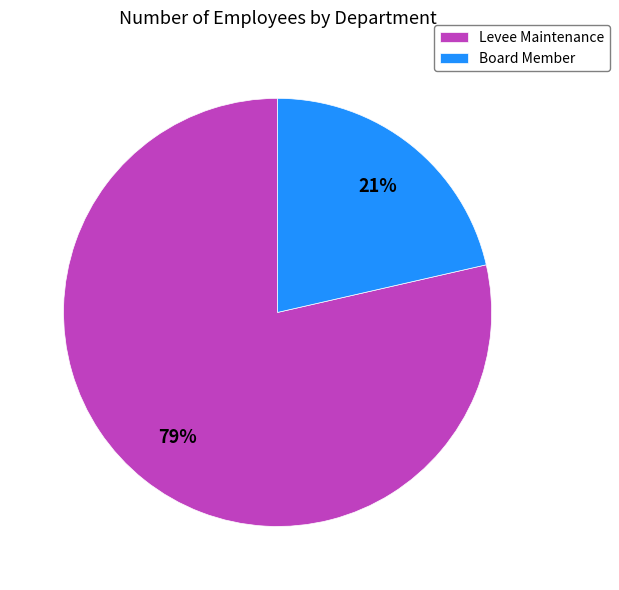

To the nearest percent, what is the average slice percentage?

50%